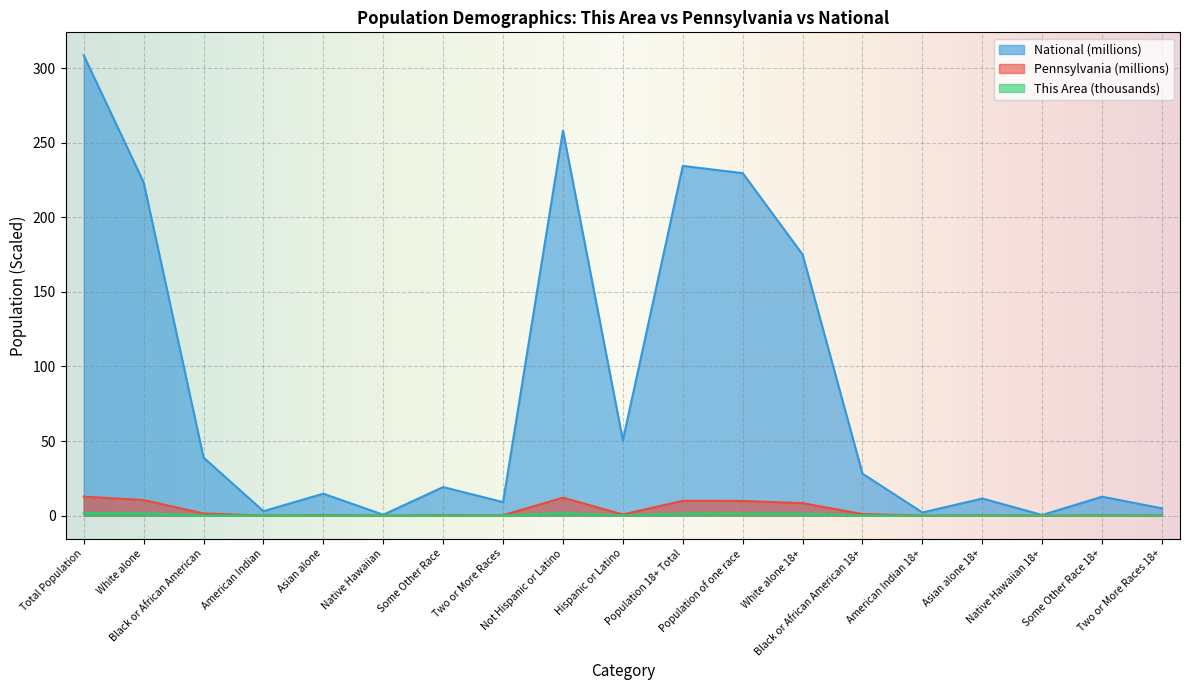

Is the value of National at Population 18+ Total greater than the value of This Area at Two or More Races?

Yes